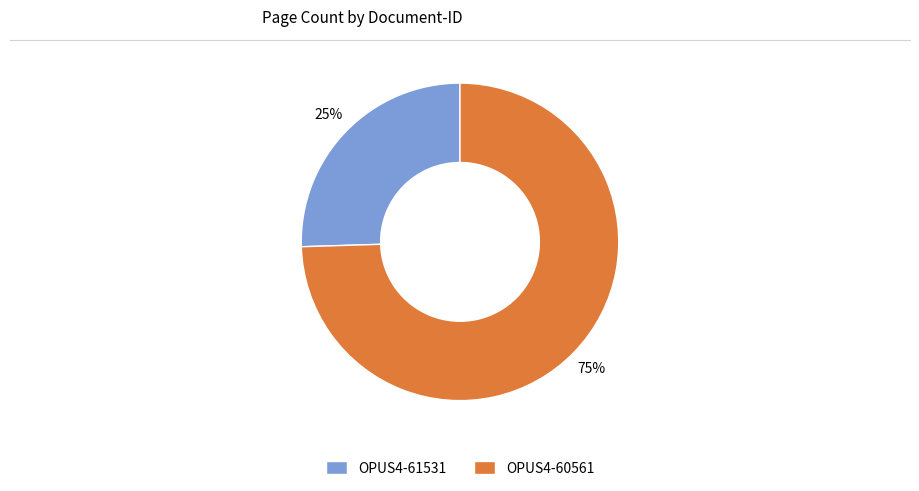

Approximately how many times larger is the value at OPUS4-61531 compared to OPUS4-60561?

0.3